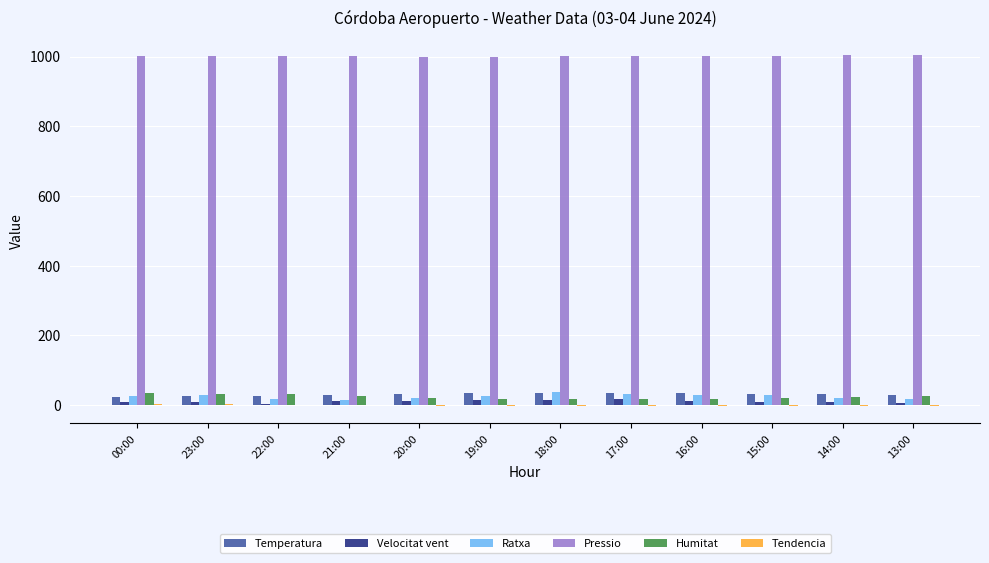

What is the greatest value displayed?

1004.1